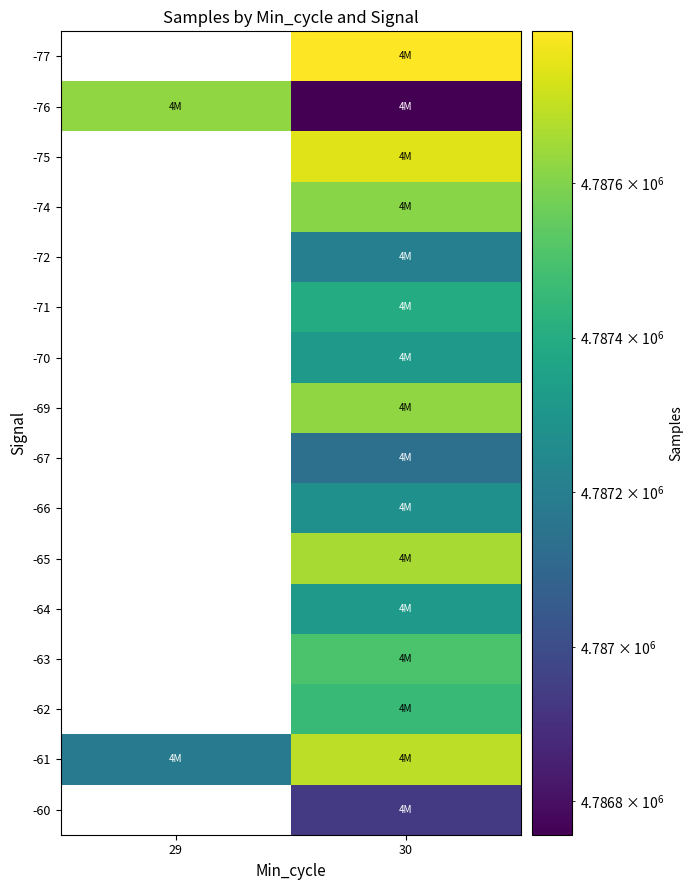

At which category does the chart reach its peak across all series?

30